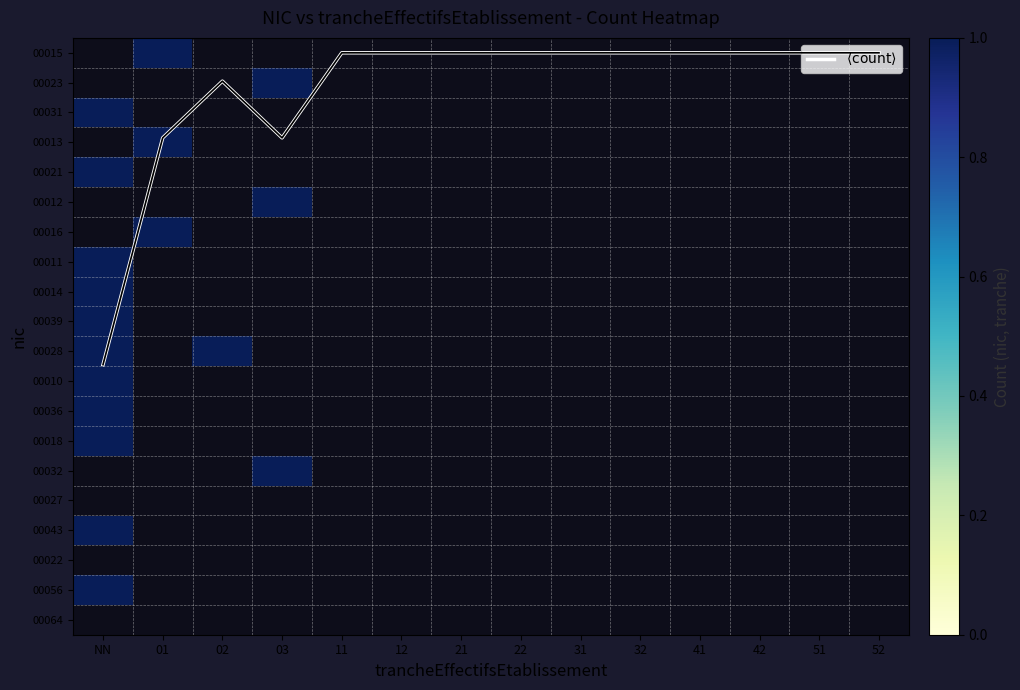

Rank the series at 52 from lowest to highest value.

$\langle \mathrm{count} \rangle$, 00015, 00023, 00031, 00013, 00021, 00012, 00016, 00011, 00014, 00039, 00028, 00010, 00036, 00018, 00032, 00027, 00043, 00022, 00056, 00064